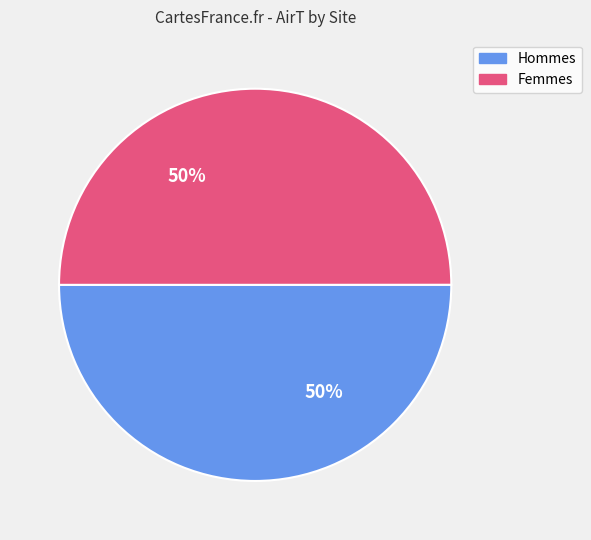

What percentage is the Femmes slice, to the nearest percent?

50%